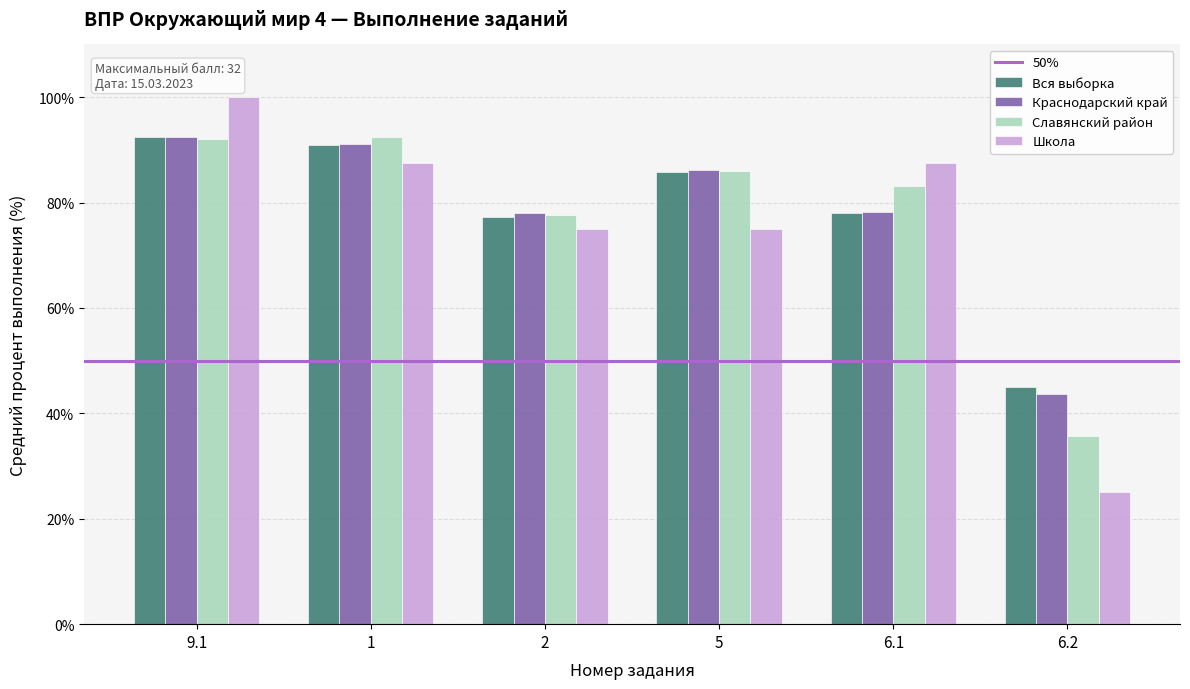

What is the sum of the Вся выборка values at 2 and 1?

168.2